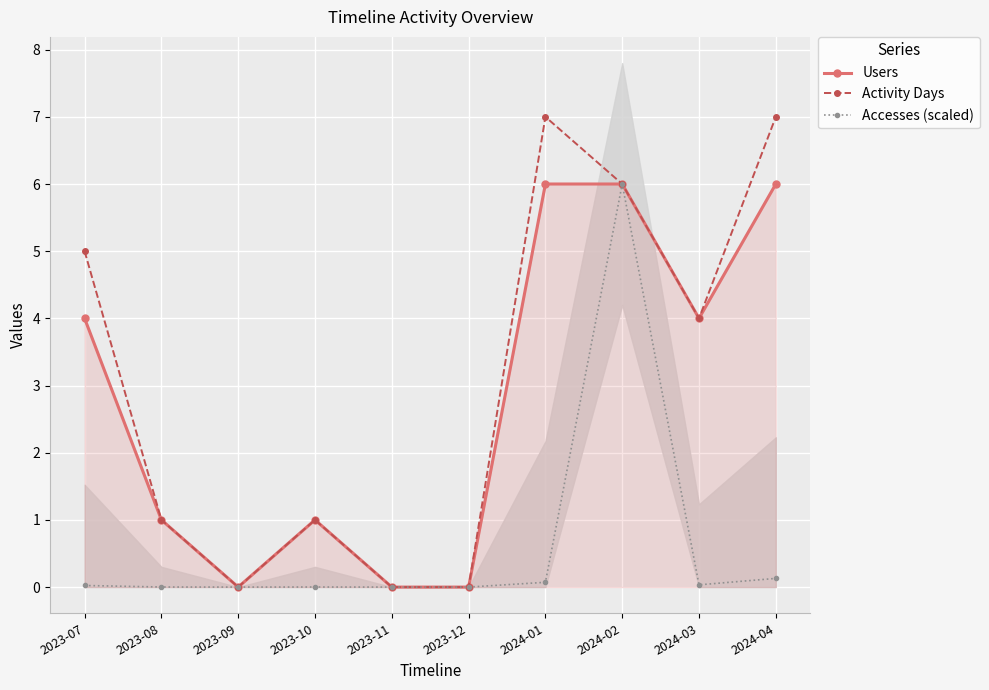

What is the average value of the Activity Days series?

3.1